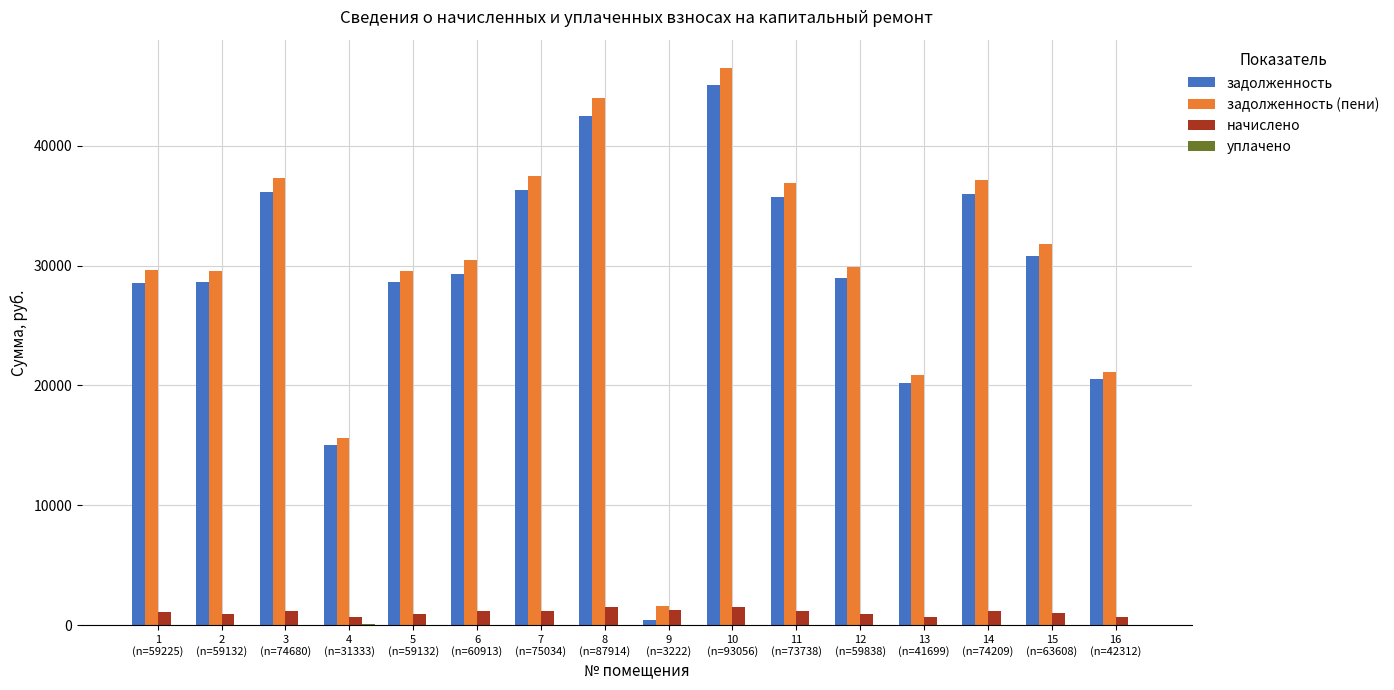

What is the maximum value shown in the chart?

46527.8